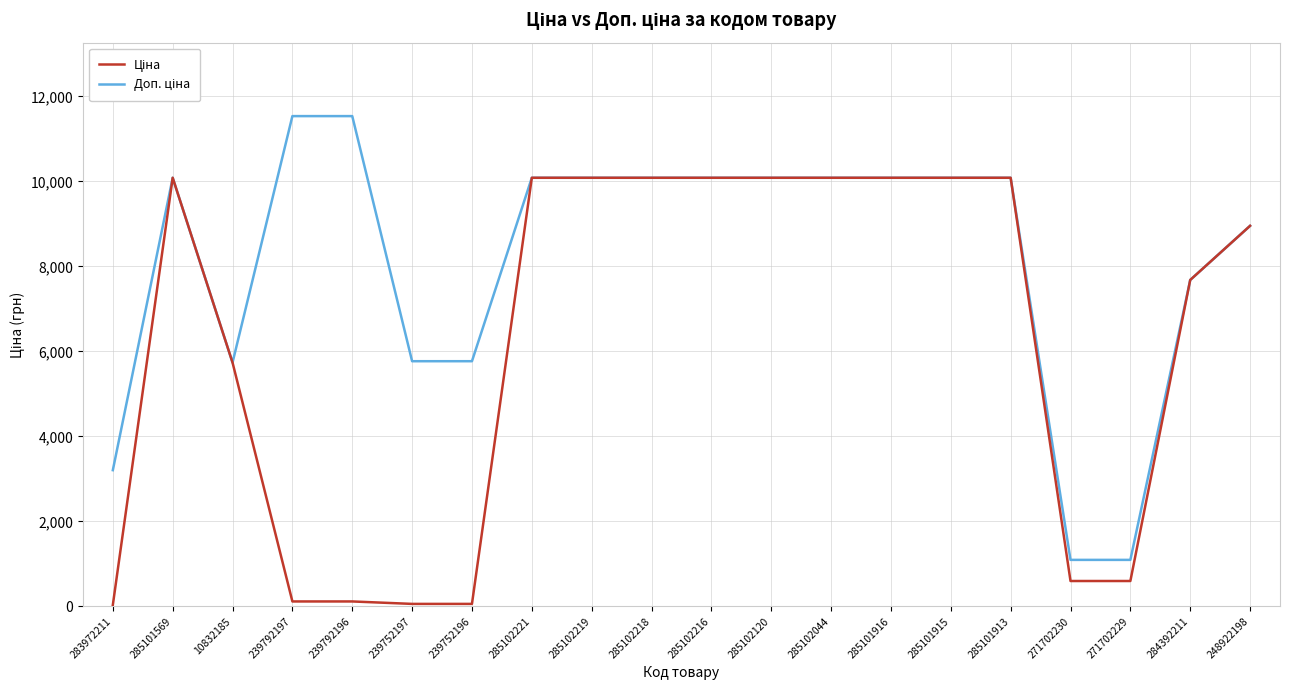

Does the chart have visible grid lines?

Yes